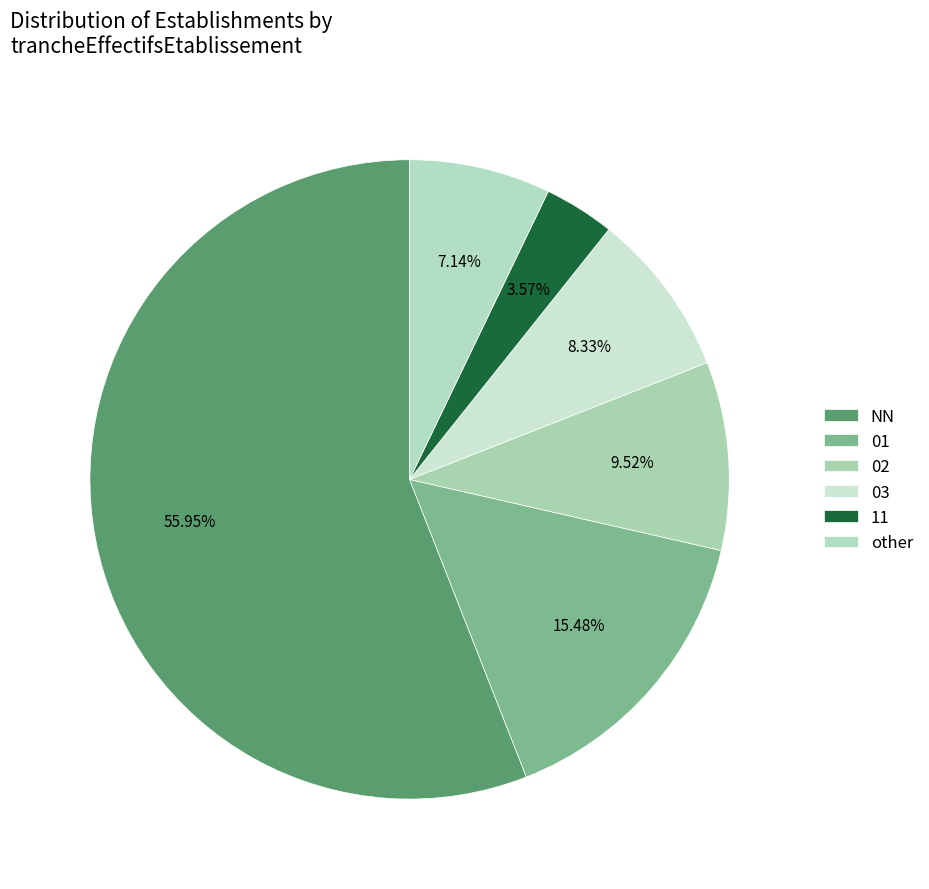

Combined, what portion of the pie is 11 and 01?

19.0%